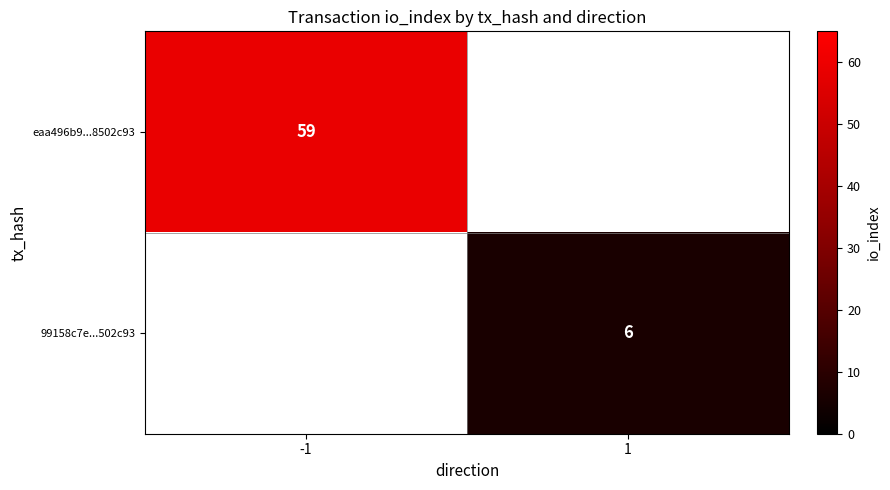

True or false: 99158c7e...502c93 has a value of 2 at 1.

False